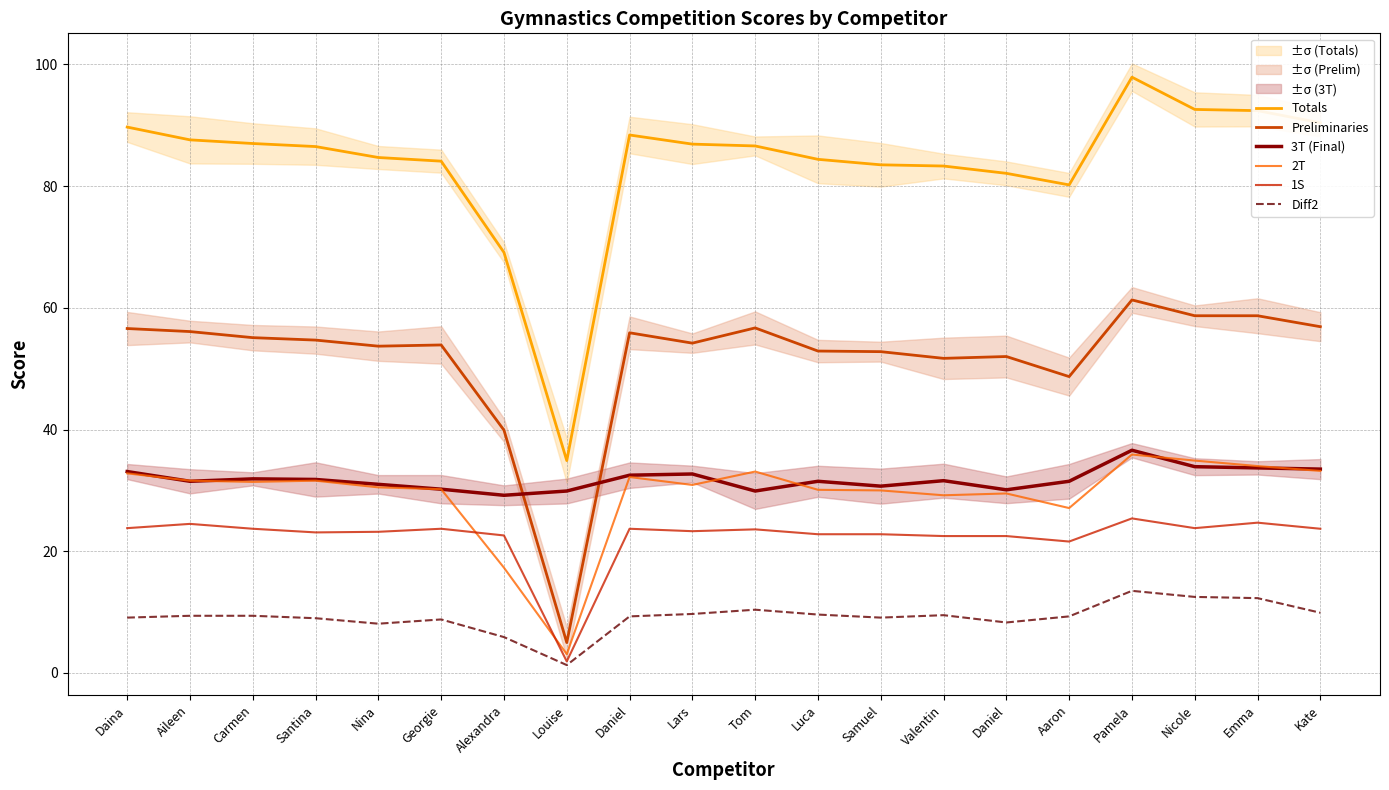

At how many categories does at least one series exceed 50?

19